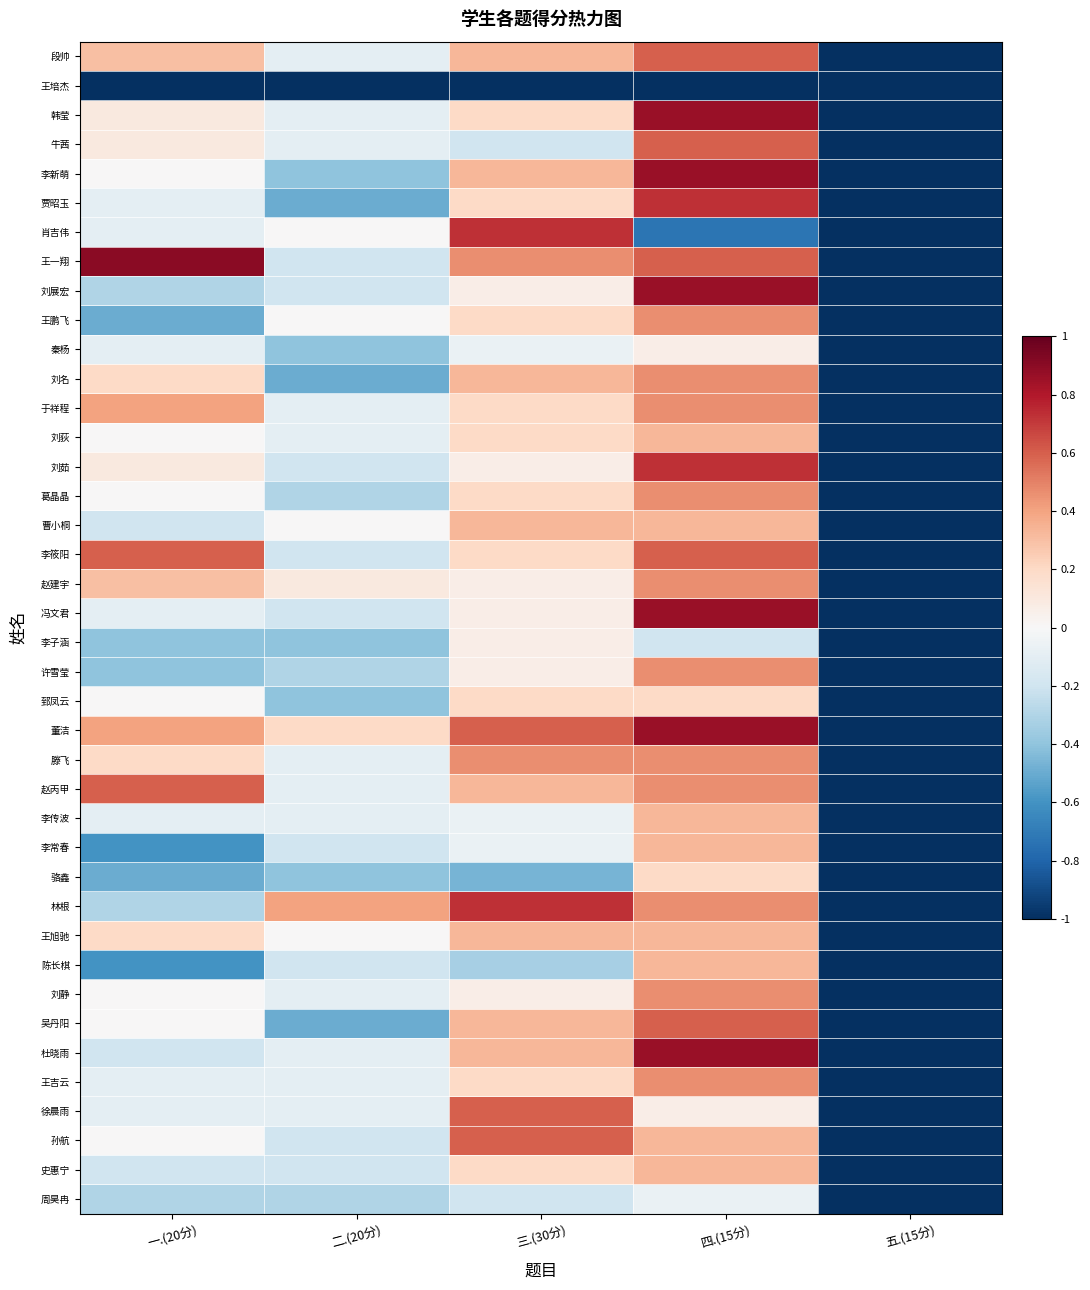

Reading left to right, what are all the values shown in this chart?

段帅: 一.(20分)=0.3	二.(20分)=-0.1	三.(30分)=0.3	四.(15分)=0.6	五.(15分)=-1.0
王培杰: 一.(20分)=-1.0	二.(20分)=-1.0	三.(30分)=-1.0	四.(15分)=-1.0	五.(15分)=-1.0
韩莹: 一.(20分)=0.1	二.(20分)=-0.1	三.(30分)=0.2	四.(15分)=0.9	五.(15分)=-1.0
牛茜: 一.(20分)=0.1	二.(20分)=-0.1	三.(30分)=-0.2	四.(15分)=0.6	五.(15分)=-1.0
李新萌: 一.(20分)=0.0	二.(20分)=-0.4	三.(30分)=0.3	四.(15分)=0.9	五.(15分)=-1.0
贾昭玉: 一.(20分)=-0.1	二.(20分)=-0.5	三.(30分)=0.2	四.(15分)=0.7	五.(15分)=-1.0
肖吉伟: 一.(20分)=-0.1	二.(20分)=0.0	三.(30分)=0.7	四.(15分)=-0.7	五.(15分)=-1.0
王一翔: 一.(20分)=0.9	二.(20分)=-0.2	三.(30分)=0.5	四.(15分)=0.6	五.(15分)=-1.0
刘展宏: 一.(20分)=-0.3	二.(20分)=-0.2	三.(30分)=0.1	四.(15分)=0.9	五.(15分)=-1.0
王鹏飞: 一.(20分)=-0.5	二.(20分)=0.0	三.(30分)=0.2	四.(15分)=0.5	五.(15分)=-1.0
秦杨: 一.(20分)=-0.1	二.(20分)=-0.4	三.(30分)=-0.1	四.(15分)=0.1	五.(15分)=-1.0
刘名: 一.(20分)=0.2	二.(20分)=-0.5	三.(30分)=0.3	四.(15分)=0.5	五.(15分)=-1.0
于祥程: 一.(20分)=0.4	二.(20分)=-0.1	三.(30分)=0.2	四.(15分)=0.5	五.(15分)=-1.0
刘荻: 一.(20分)=0.0	二.(20分)=-0.1	三.(30分)=0.2	四.(15分)=0.3	五.(15分)=-1.0
刘茹: 一.(20分)=0.1	二.(20分)=-0.2	三.(30分)=0.1	四.(15分)=0.7	五.(15分)=-1.0
葛晶晶: 一.(20分)=0.0	二.(20分)=-0.3	三.(30分)=0.2	四.(15分)=0.5	五.(15分)=-1.0
曹小桐: 一.(20分)=-0.2	二.(20分)=0.0	三.(30分)=0.3	四.(15分)=0.3	五.(15分)=-1.0
李筱阳: 一.(20分)=0.6	二.(20分)=-0.2	三.(30分)=0.2	四.(15分)=0.6	五.(15分)=-1.0
赵建宇: 一.(20分)=0.3	二.(20分)=0.1	三.(30分)=0.1	四.(15分)=0.5	五.(15分)=-1.0
冯文君: 一.(20分)=-0.1	二.(20分)=-0.2	三.(30分)=0.1	四.(15分)=0.9	五.(15分)=-1.0
李子涵: 一.(20分)=-0.4	二.(20分)=-0.4	三.(30分)=0.1	四.(15分)=-0.2	五.(15分)=-1.0
许雪莹: 一.(20分)=-0.4	二.(20分)=-0.3	三.(30分)=0.1	四.(15分)=0.5	五.(15分)=-1.0
郅凤云: 一.(20分)=0.0	二.(20分)=-0.4	三.(30分)=0.2	四.(15分)=0.2	五.(15分)=-1.0
董洁: 一.(20分)=0.4	二.(20分)=0.2	三.(30分)=0.6	四.(15分)=0.9	五.(15分)=-1.0
滕飞: 一.(20分)=0.2	二.(20分)=-0.1	三.(30分)=0.5	四.(15分)=0.5	五.(15分)=-1.0
赵丙甲: 一.(20分)=0.6	二.(20分)=-0.1	三.(30分)=0.3	四.(15分)=0.5	五.(15分)=-1.0
李传波: 一.(20分)=-0.1	二.(20分)=-0.1	三.(30分)=-0.1	四.(15分)=0.3	五.(15分)=-1.0
李常春: 一.(20分)=-0.6	二.(20分)=-0.2	三.(30分)=-0.1	四.(15分)=0.3	五.(15分)=-1.0
骆鑫: 一.(20分)=-0.5	二.(20分)=-0.4	三.(30分)=-0.5	四.(15分)=0.2	五.(15分)=-1.0
林根: 一.(20分)=-0.3	二.(20分)=0.4	三.(30分)=0.7	四.(15分)=0.5	五.(15分)=-1.0
王旭驰: 一.(20分)=0.2	二.(20分)=0.0	三.(30分)=0.3	四.(15分)=0.3	五.(15分)=-1.0
陈长棋: 一.(20分)=-0.6	二.(20分)=-0.2	三.(30分)=-0.3	四.(15分)=0.3	五.(15分)=-1.0
刘静: 一.(20分)=0.0	二.(20分)=-0.1	三.(30分)=0.1	四.(15分)=0.5	五.(15分)=-1.0
吴丹阳: 一.(20分)=0.0	二.(20分)=-0.5	三.(30分)=0.3	四.(15分)=0.6	五.(15分)=-1.0
杜晓雨: 一.(20分)=-0.2	二.(20分)=-0.1	三.(30分)=0.3	四.(15分)=0.9	五.(15分)=-1.0
王吉云: 一.(20分)=-0.1	二.(20分)=-0.1	三.(30分)=0.2	四.(15分)=0.5	五.(15分)=-1.0
徐晨雨: 一.(20分)=-0.1	二.(20分)=-0.1	三.(30分)=0.6	四.(15分)=0.1	五.(15分)=-1.0
孙航: 一.(20分)=0.0	二.(20分)=-0.2	三.(30分)=0.6	四.(15分)=0.3	五.(15分)=-1.0
史惠宁: 一.(20分)=-0.2	二.(20分)=-0.2	三.(30分)=0.2	四.(15分)=0.3	五.(15分)=-1.0
周昊冉: 一.(20分)=-0.3	二.(20分)=-0.3	三.(30分)=-0.2	四.(15分)=-0.1	五.(15分)=-1.0